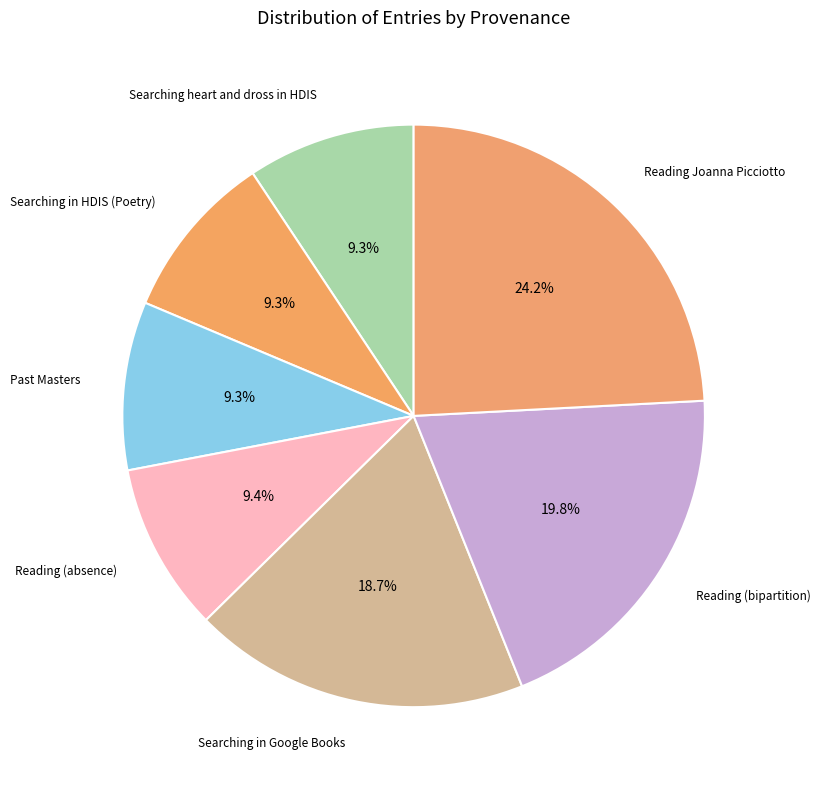

How many slices are in this pie chart?

7